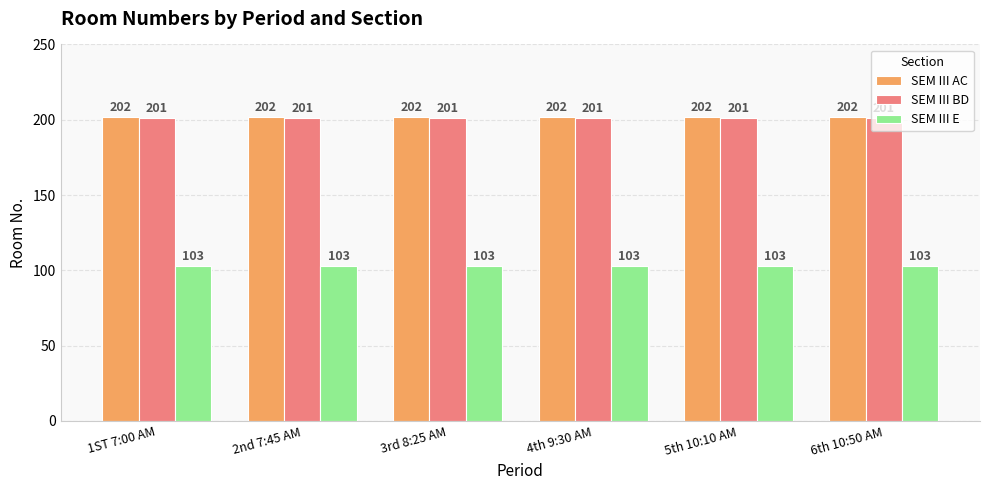

What is the difference between the highest and lowest values at 2nd 7:45 AM?

99